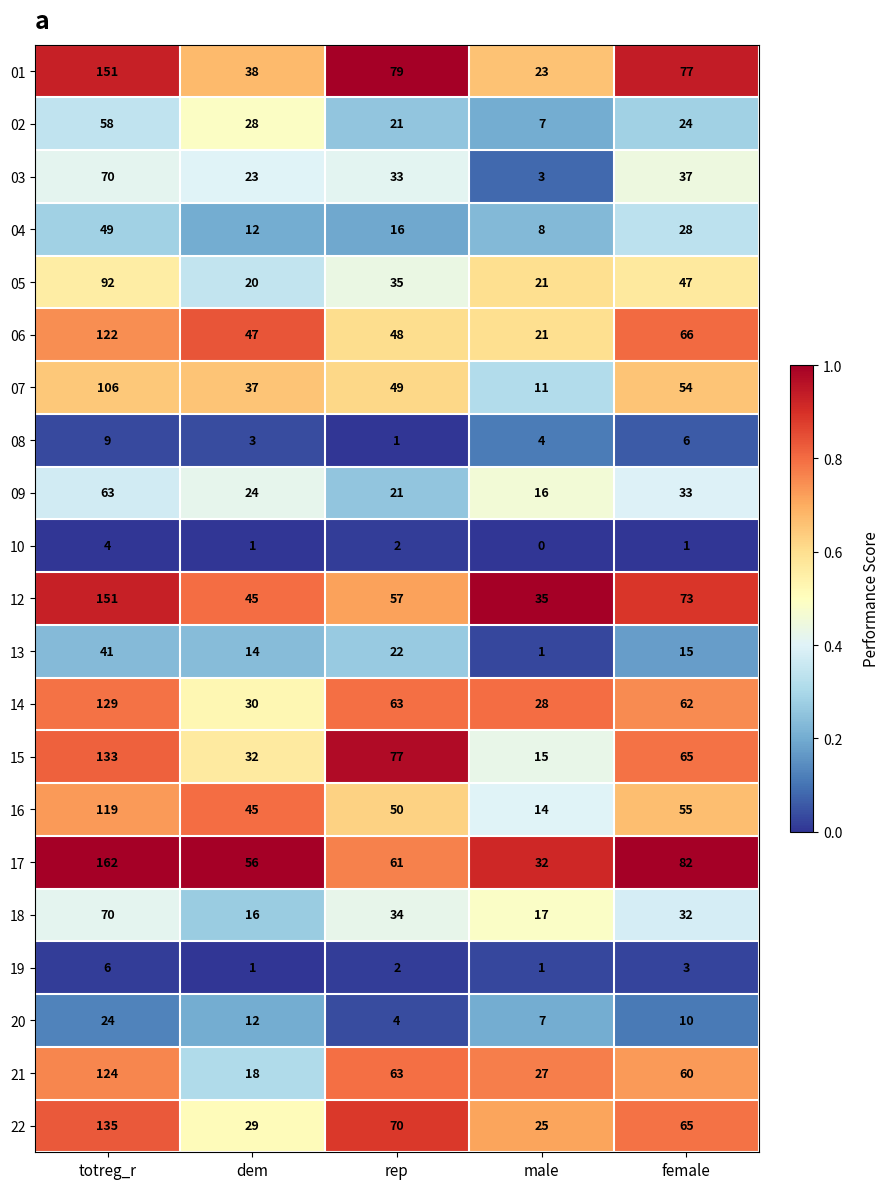

The 15 series shows 15 at male. True or false?

True